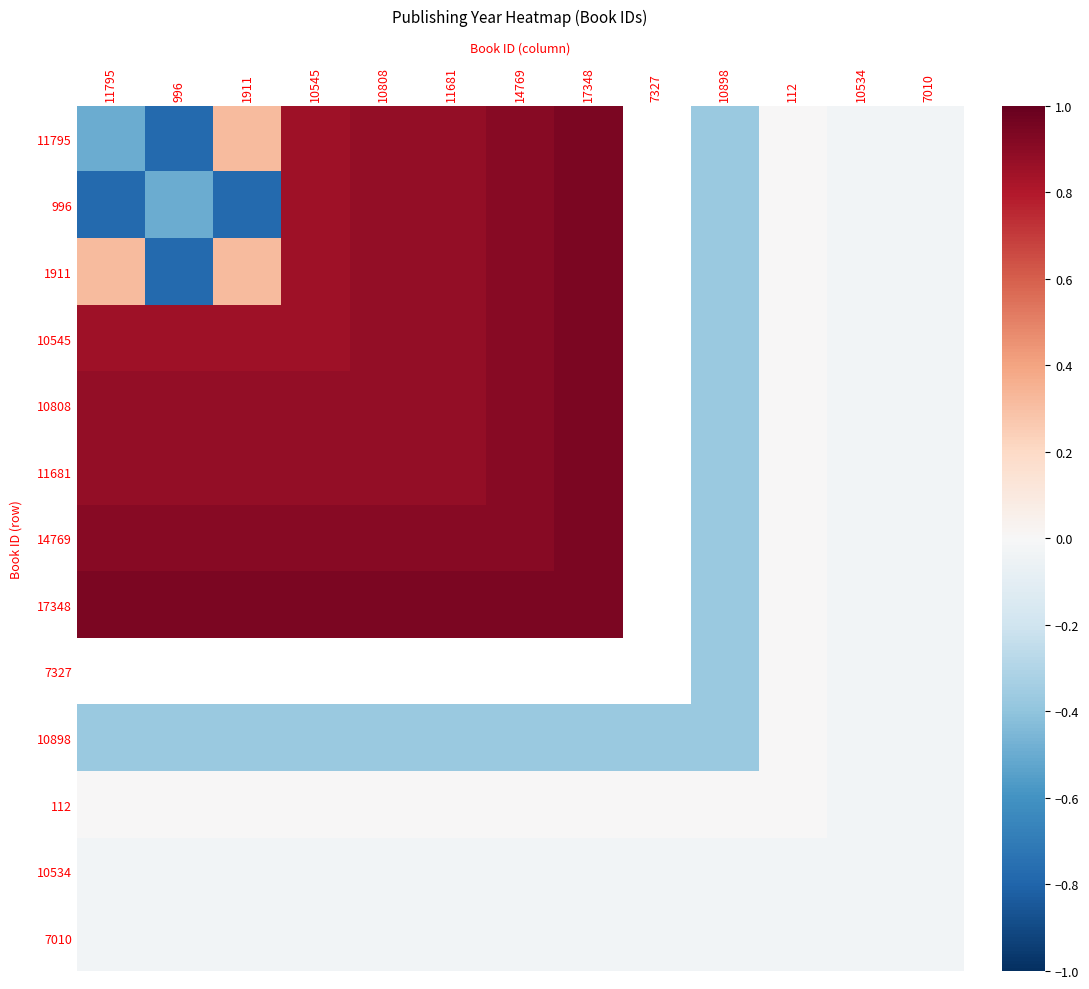

What is the approximate value of 1911 at 1911?

0.3